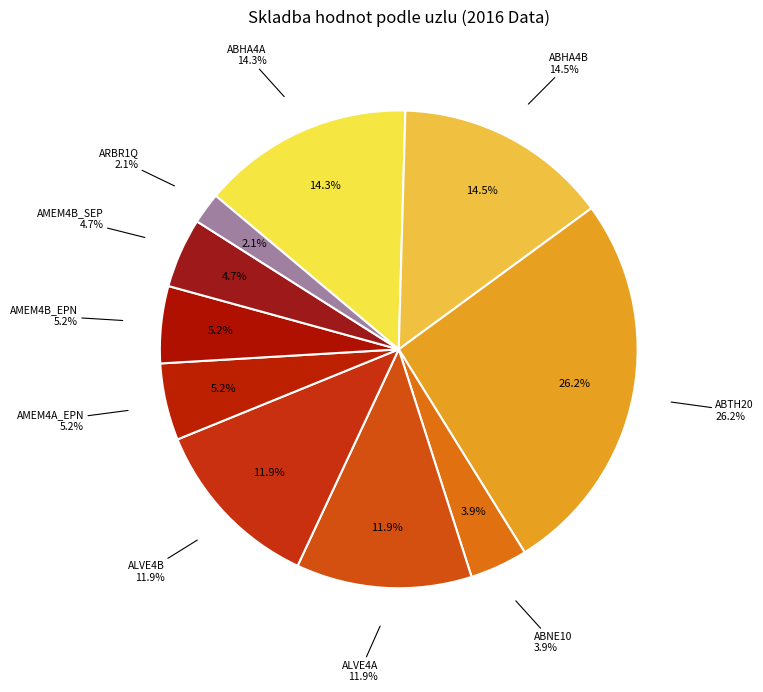

What is the change in value from ABHA4B to ARBR1Q?

-76